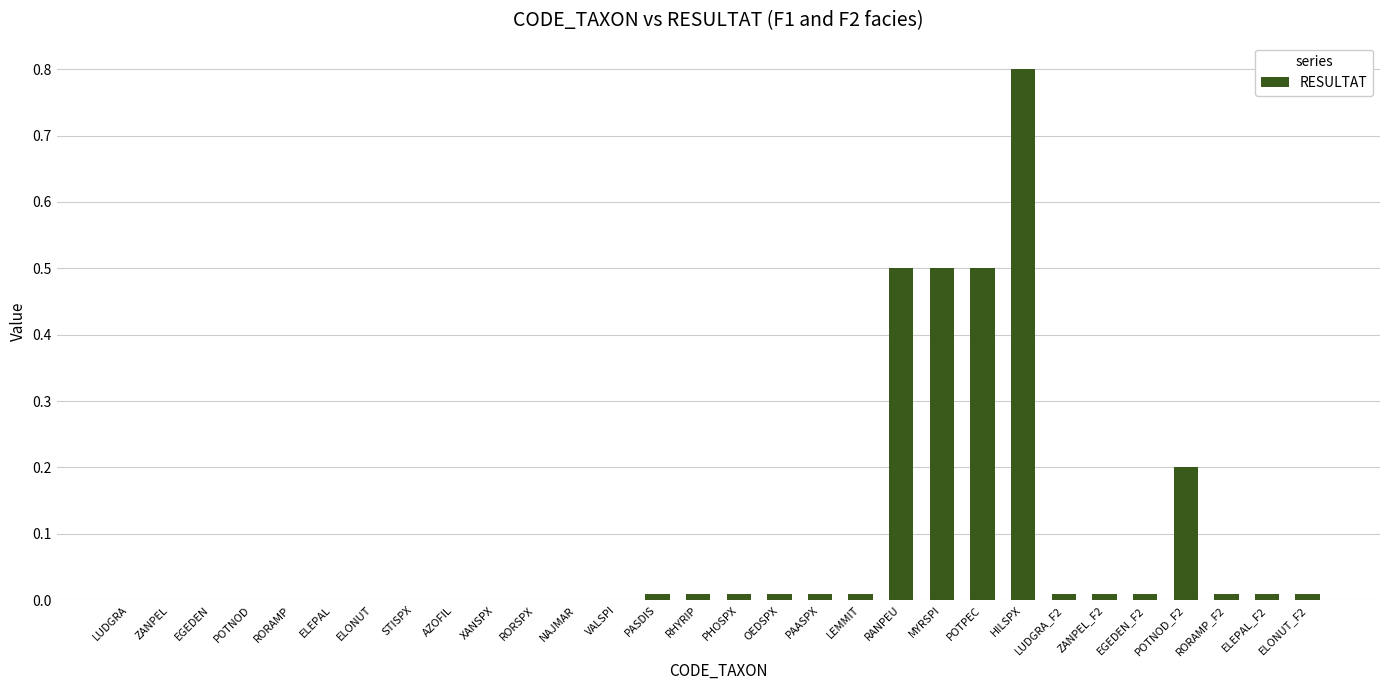

Is it true that the value at NAJMAR is 0.0?

True